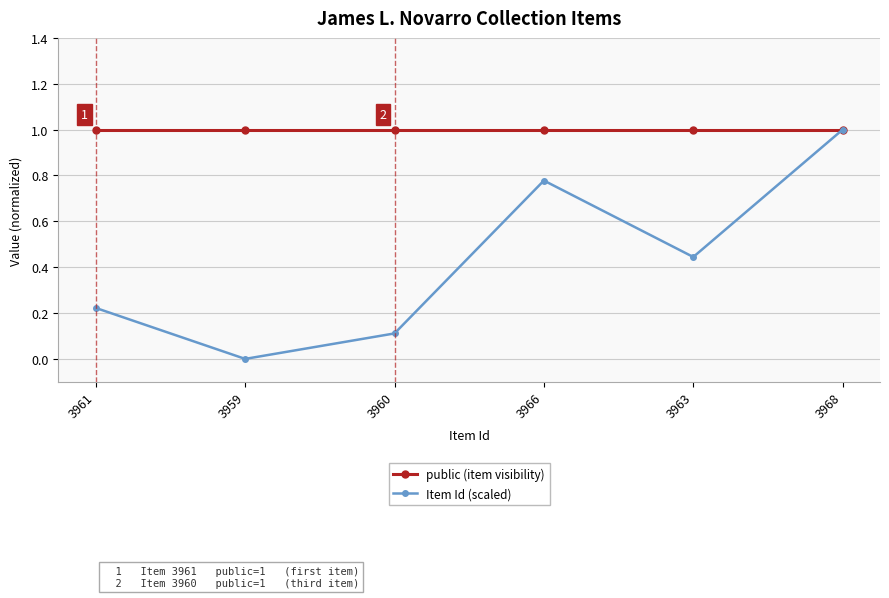

Count the number of data series in this chart.

2